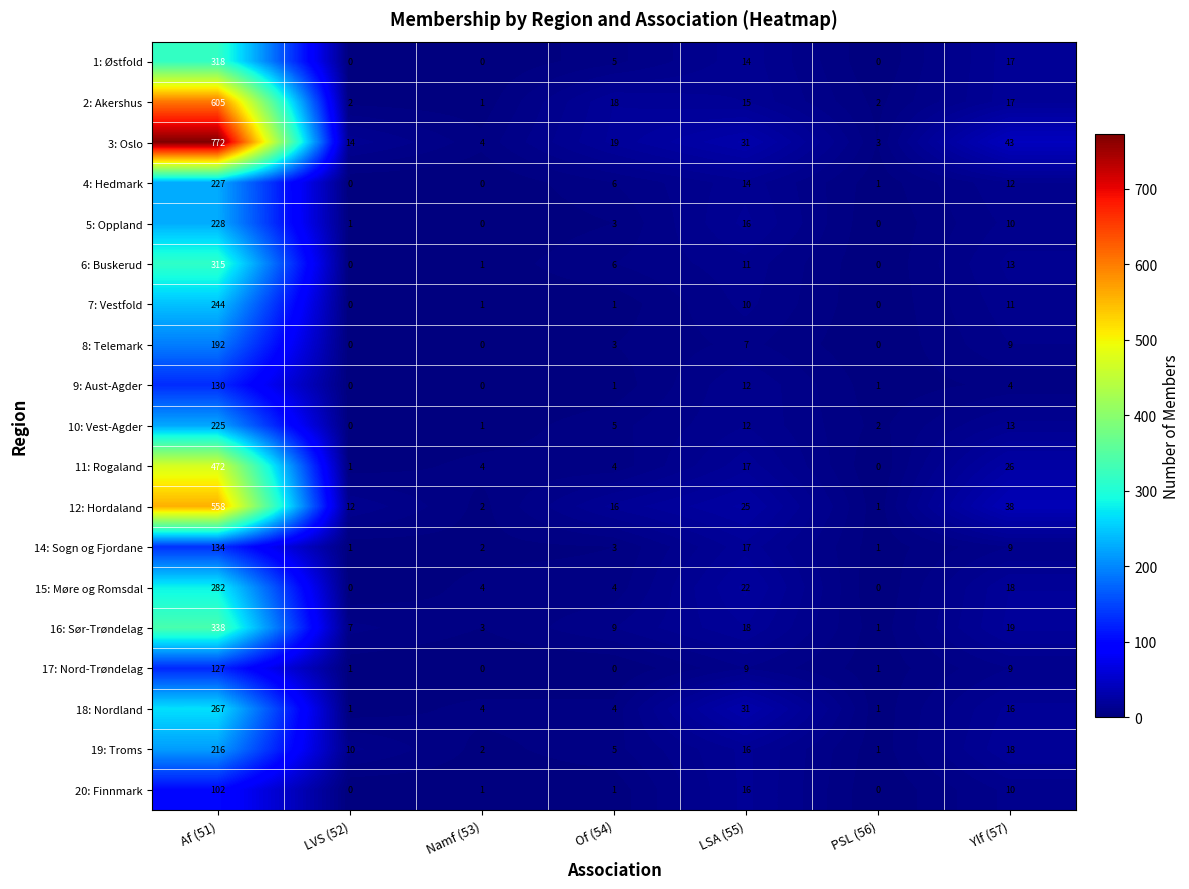

True or false: 8: Telemark has a value of -96 at LVS (52).

False